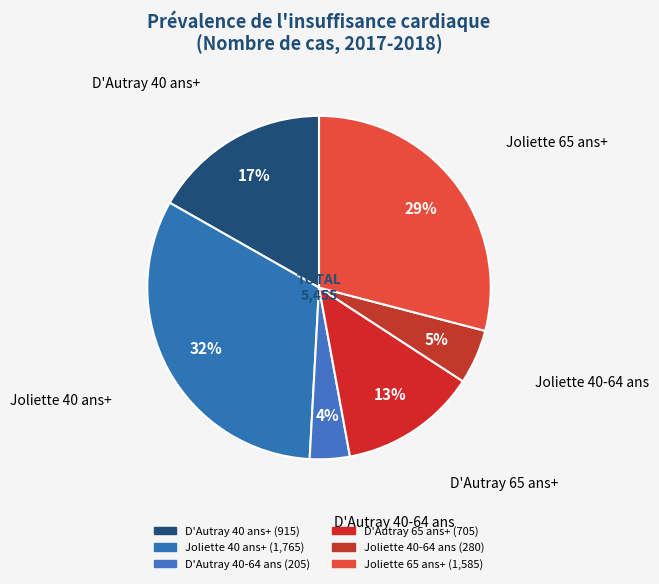

Is Joliette 40-64 ans 2021 the majority of the pie?

No